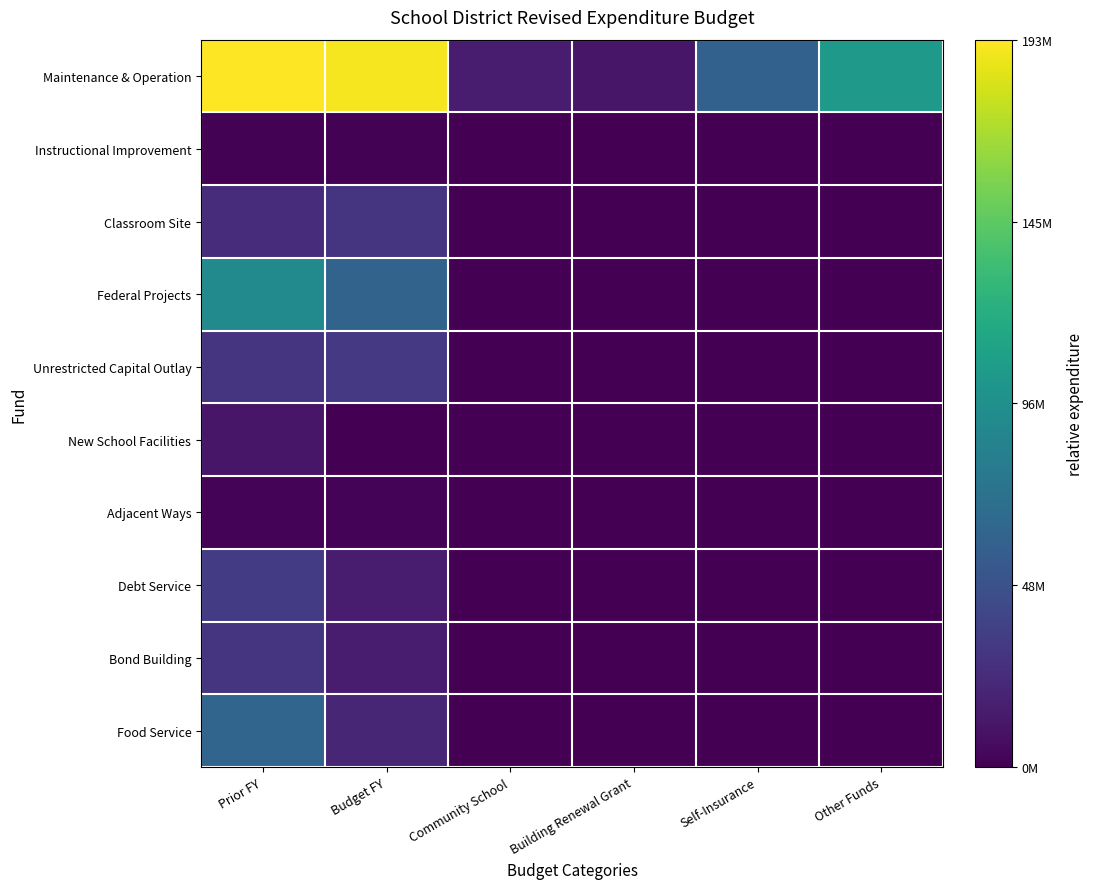

Reading right to left, extract all data points from this chart.

Maintenance & Operation: Other Funds=0.5	Self-Insurance=0.3	Building Renewal Grant=0.1	Community School=0.1	Budget FY=1.0	Prior FY=1.0
Instructional Improvement: Other Funds=0.0	Self-Insurance=0.0	Building Renewal Grant=0.0	Community School=0.0	Budget FY=0.0	Prior FY=0.0
Classroom Site: Other Funds=0.0	Self-Insurance=0.0	Building Renewal Grant=0.0	Community School=0.0	Budget FY=0.2	Prior FY=0.1
Federal Projects: Other Funds=0.0	Self-Insurance=0.0	Building Renewal Grant=0.0	Community School=0.0	Budget FY=0.3	Prior FY=0.5
Unrestricted Capital Outlay: Other Funds=0.0	Self-Insurance=0.0	Building Renewal Grant=0.0	Community School=0.0	Budget FY=0.2	Prior FY=0.2
New School Facilities: Other Funds=0.0	Self-Insurance=0.0	Building Renewal Grant=0.0	Community School=0.0	Budget FY=0.0	Prior FY=0.1
Adjacent Ways: Other Funds=0.0	Self-Insurance=0.0	Building Renewal Grant=0.0	Community School=0.0	Budget FY=0.0	Prior FY=0.0
Debt Service: Other Funds=0.0	Self-Insurance=0.0	Building Renewal Grant=0.0	Community School=0.0	Budget FY=0.1	Prior FY=0.2
Bond Building: Other Funds=0.0	Self-Insurance=0.0	Building Renewal Grant=0.0	Community School=0.0	Budget FY=0.1	Prior FY=0.2
Food Service: Other Funds=0.0	Self-Insurance=0.0	Building Renewal Grant=0.0	Community School=0.0	Budget FY=0.1	Prior FY=0.3